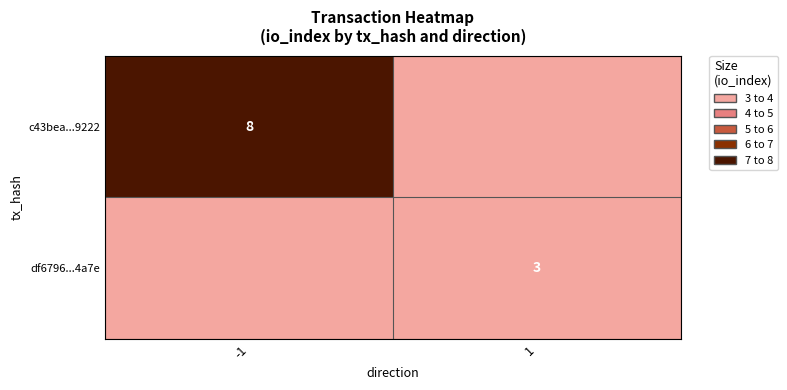

The df6796...4a7e series shows 5 at 1. True or false?

False